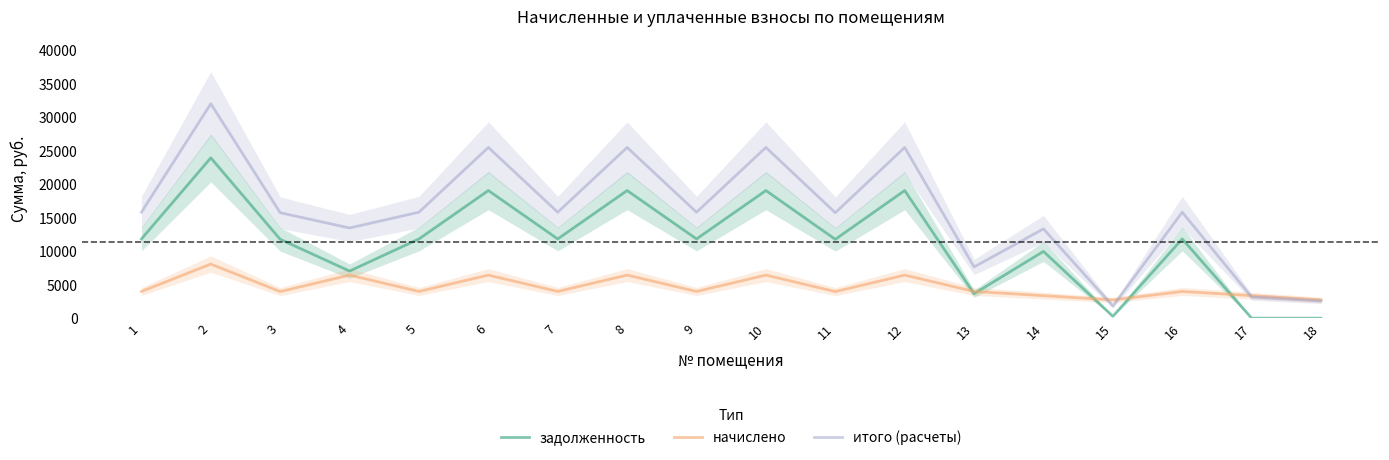

What is the value of the начислено point at the 17th from the left?

3369.6